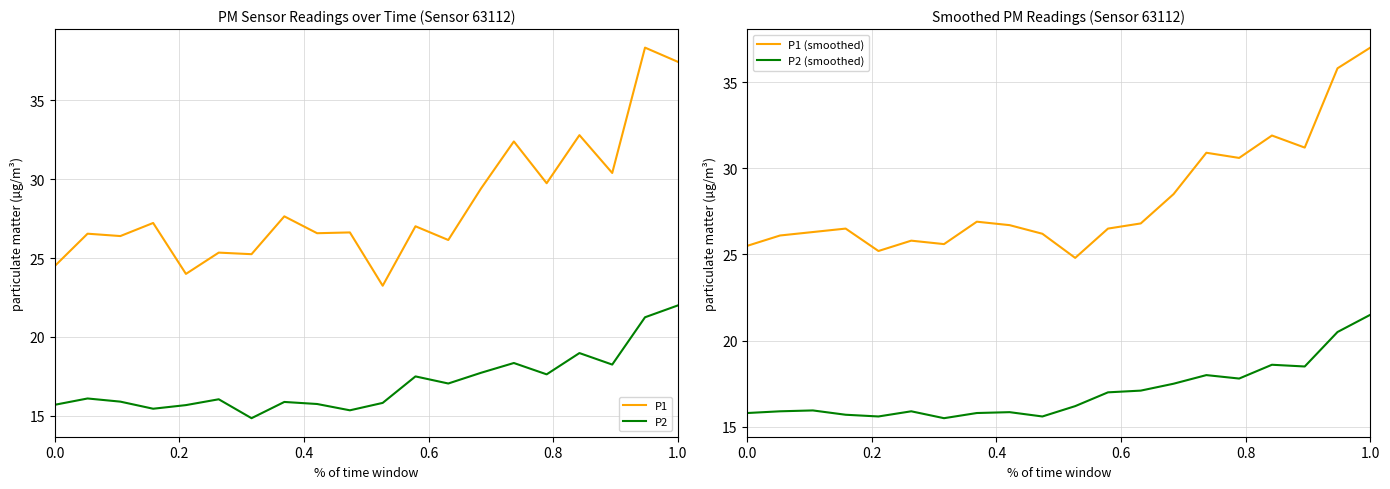

How many values in the P1 (smoothed) series are below 26?

5